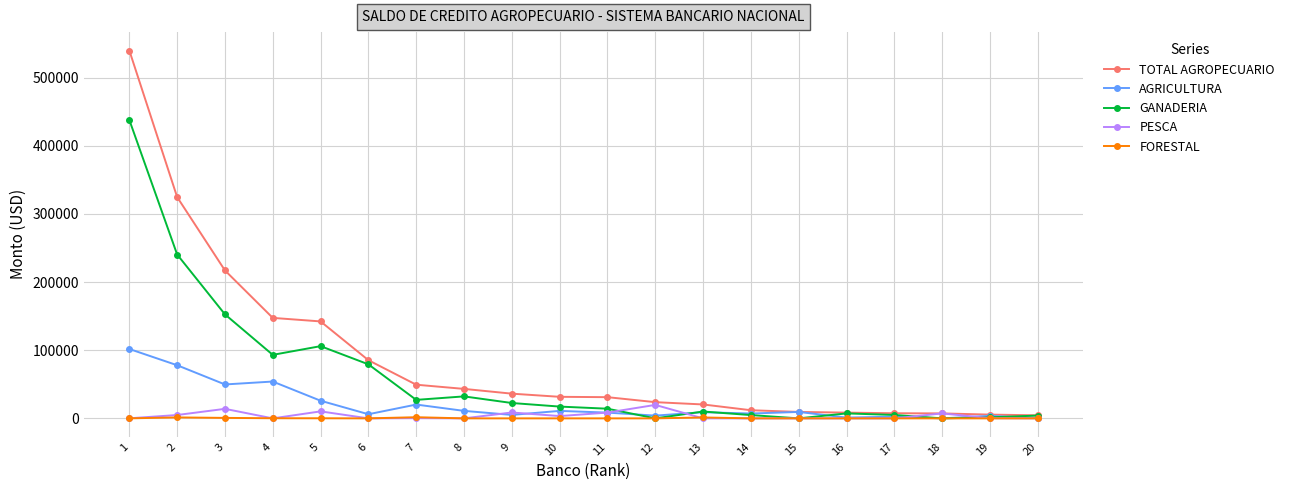

What is the difference between the second highest and minimum values in the TOTAL AGROPECUARIO series?

320275.0